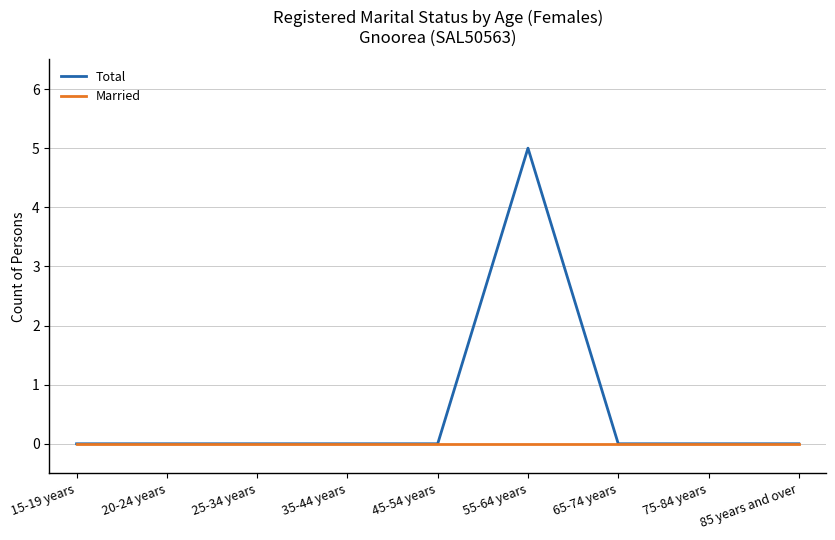

Which series has the largest range (max minus min)?

Total